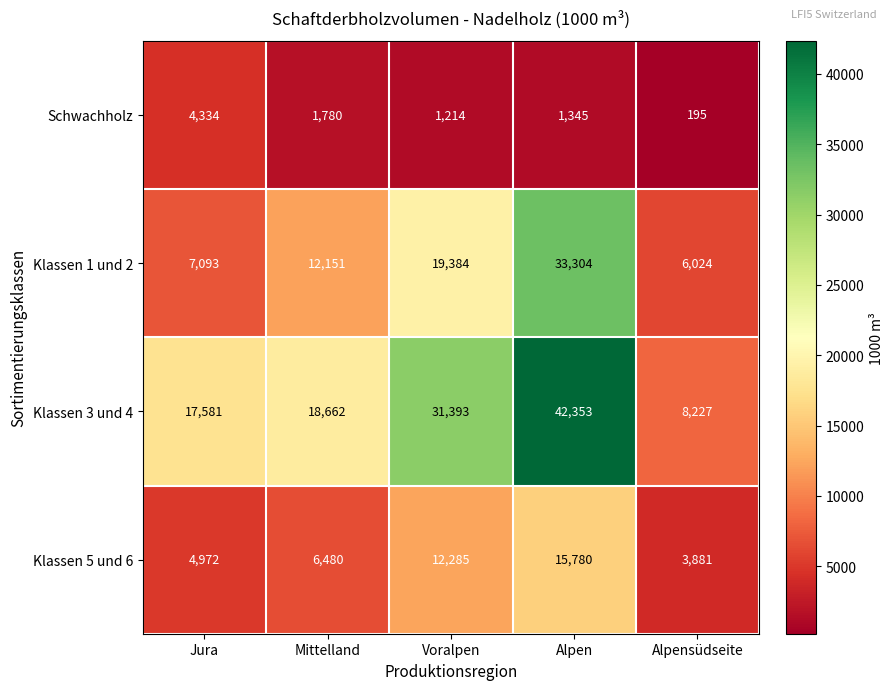

What is the total value across all series at Alpensüdseite?

18327